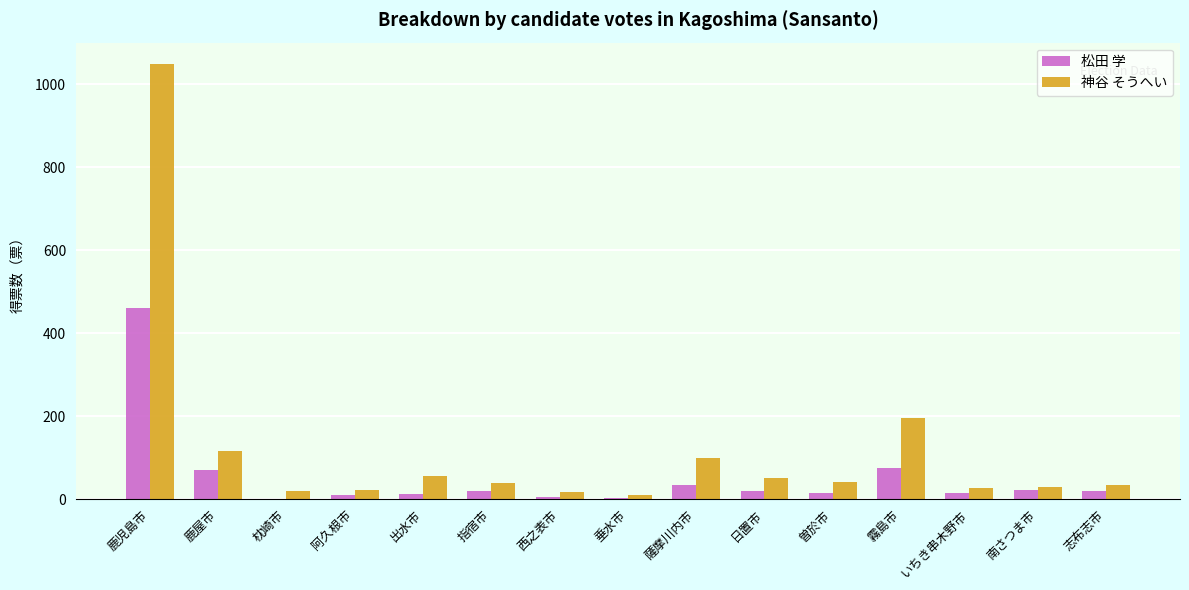

What is the sum of the 松田 学 values at 志布志市 and 枕崎市?

19.0